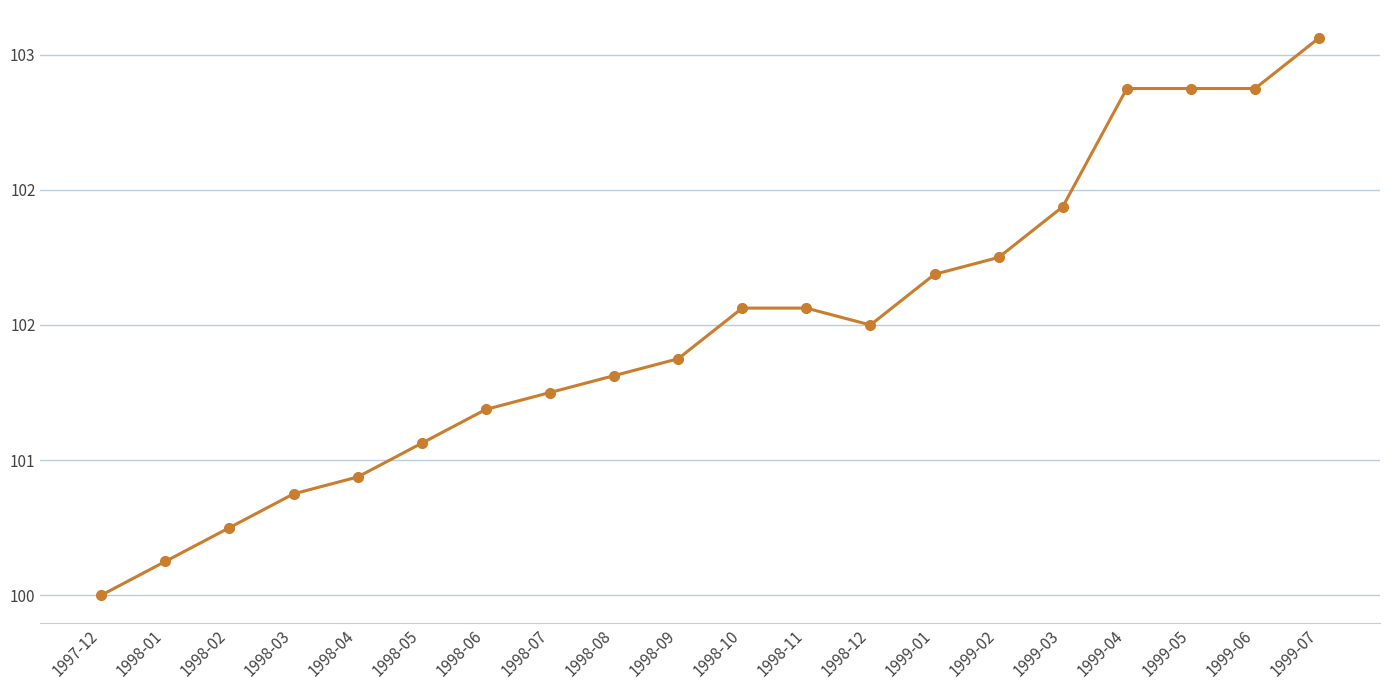

At which category does the chart reach its minimum across all series?

1997-12